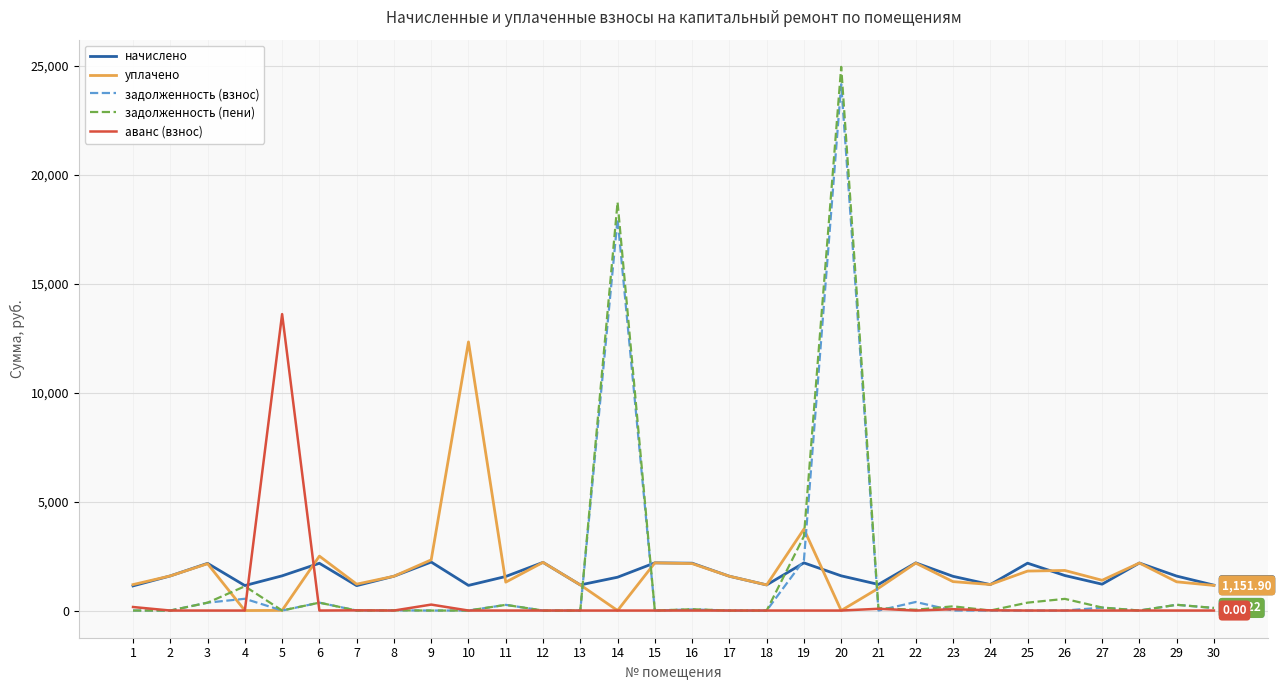

Which series has the largest range (max minus min)?

задолженность (пени)